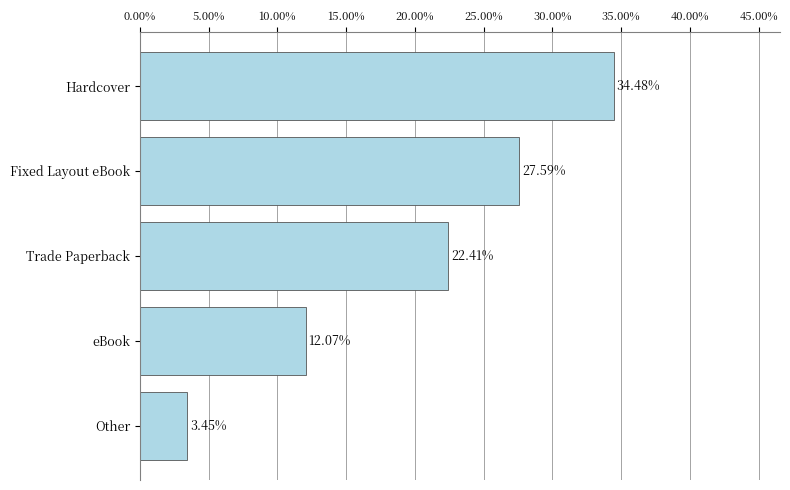

At which category does the chart reach its minimum across all series?

Other